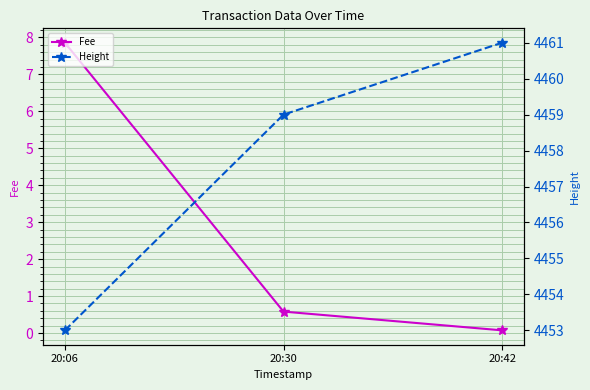

Which series has the largest range (max minus min)?

Height